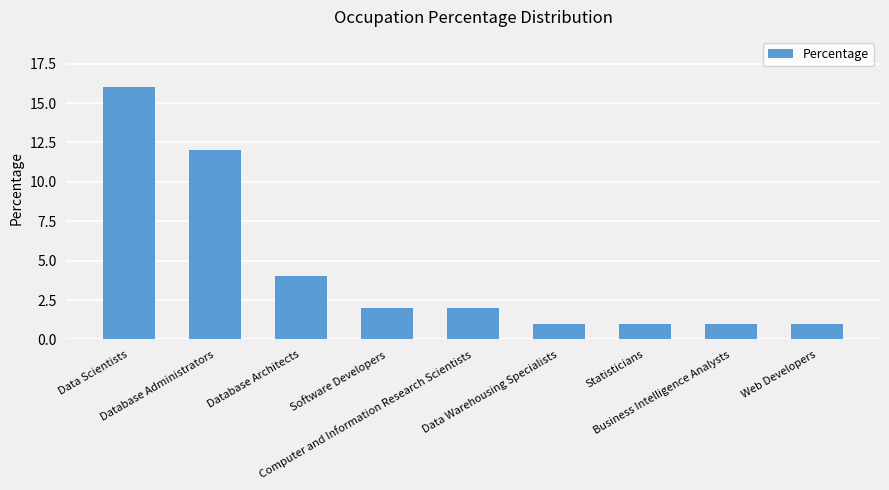

What is the minimum value shown in the chart?

1